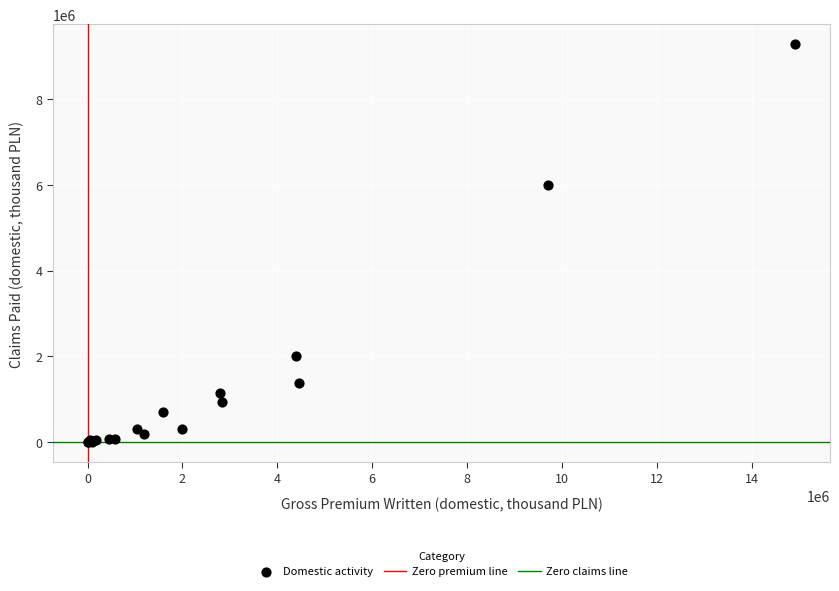

What Y value in the scatter plot is closest to 4639678?

6000746.9